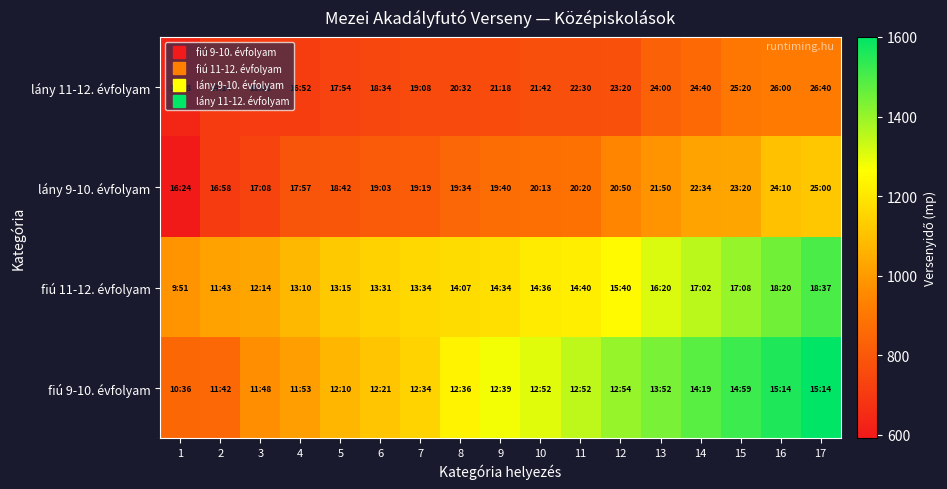

At which category is the sum across all series the highest?

17